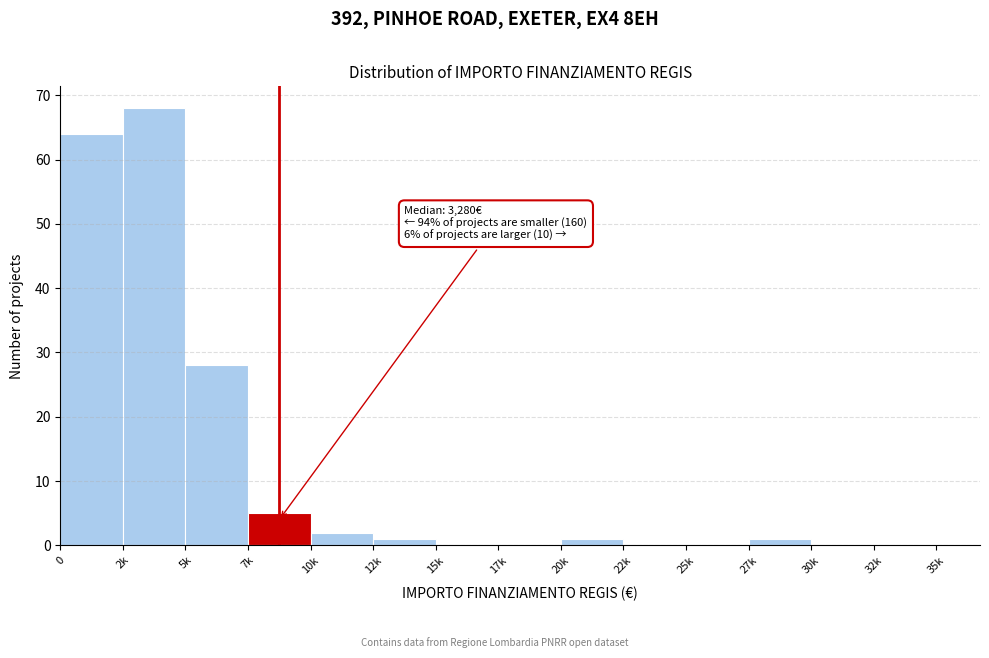

Reading left to right, list all the values displayed in this chart.

0=64	2k=68	5k=28	7k=5	10k=2	12k=1	15k=0	17k=0	20k=1	22k=0	25k=0	27k=1	30k=0	32k=0